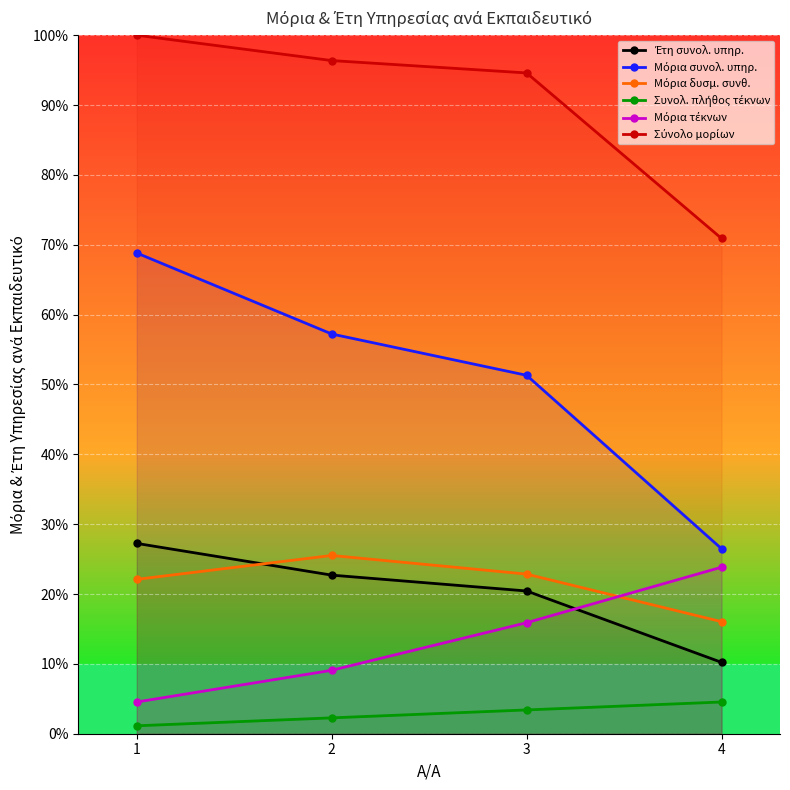

At which label is Σύνολο μορίων closest to 85?

3